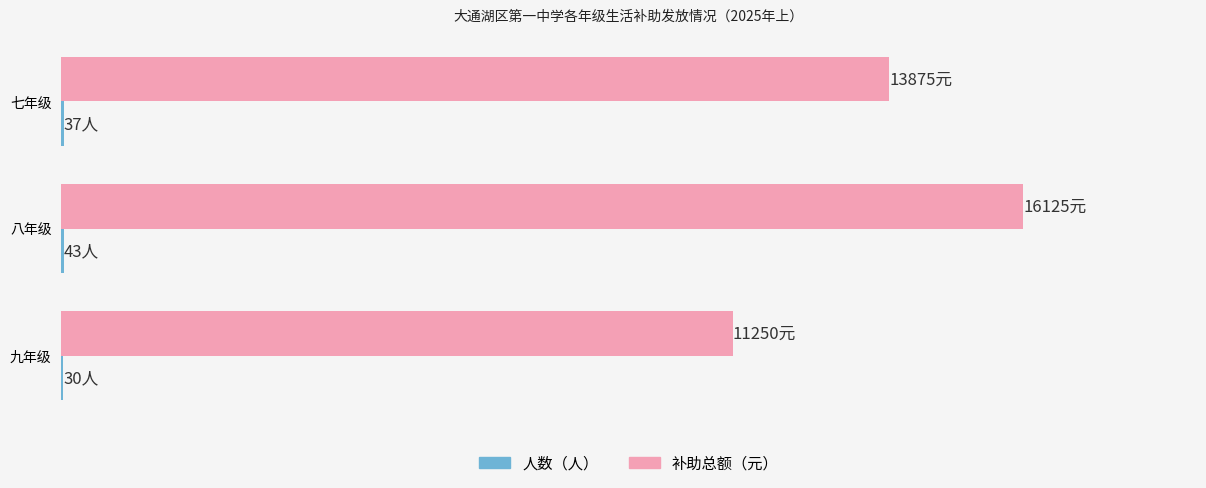

Reading right to left, what are all the values shown in this chart?

人数（人）: 30	43	37
补助总额（元）: 11250	16125	13875